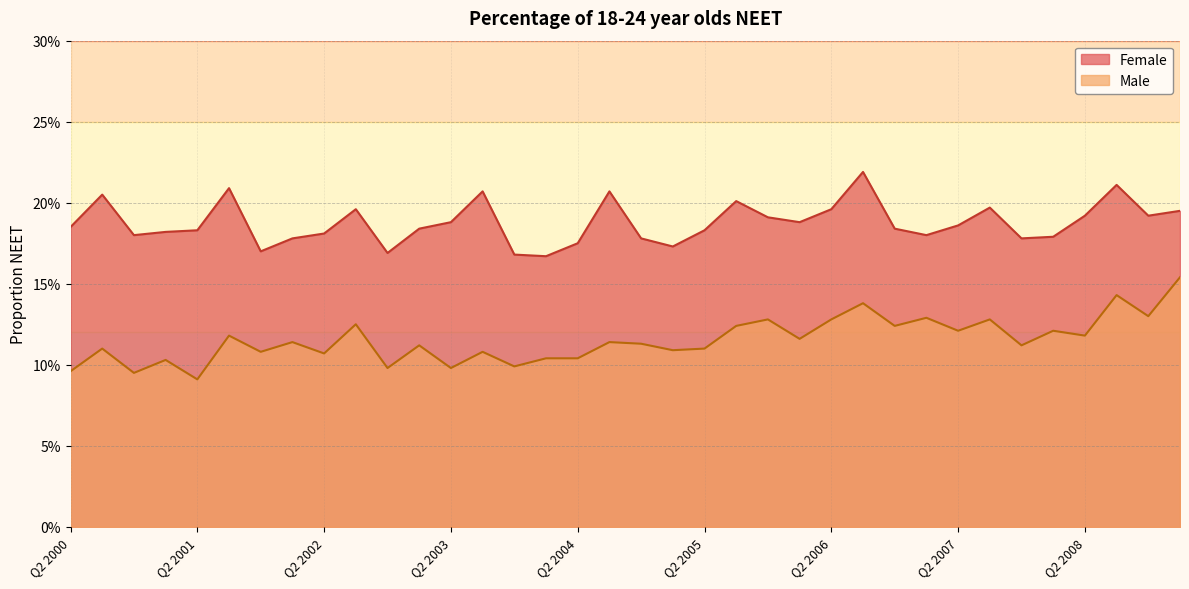

True or false: Female has a value of 0.2 at Q1 2002.

True